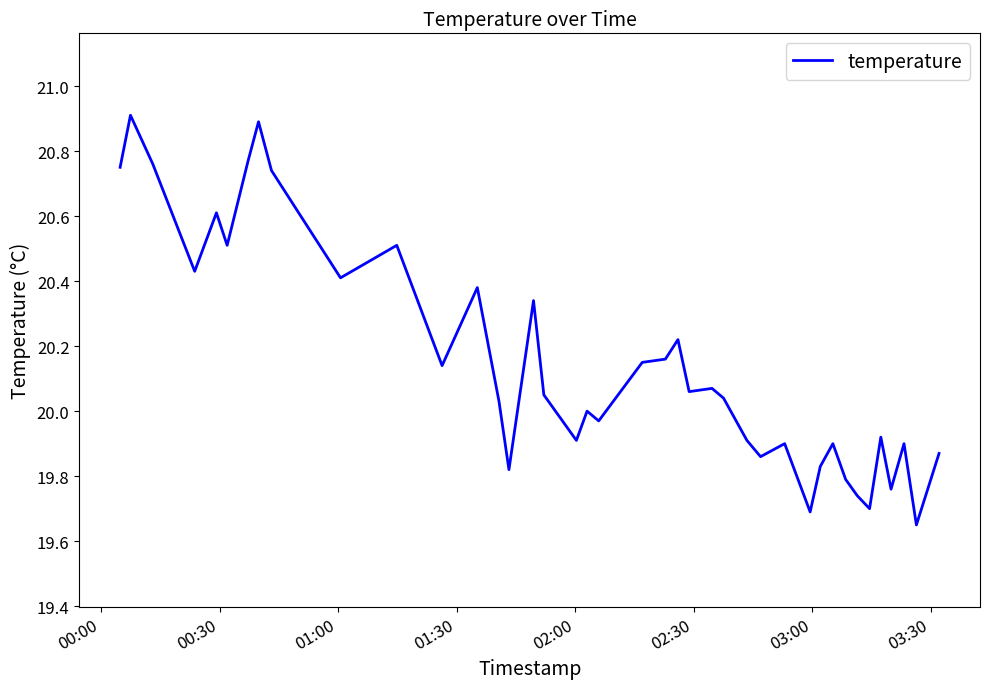

What is the maximum value shown in the chart?

20.9